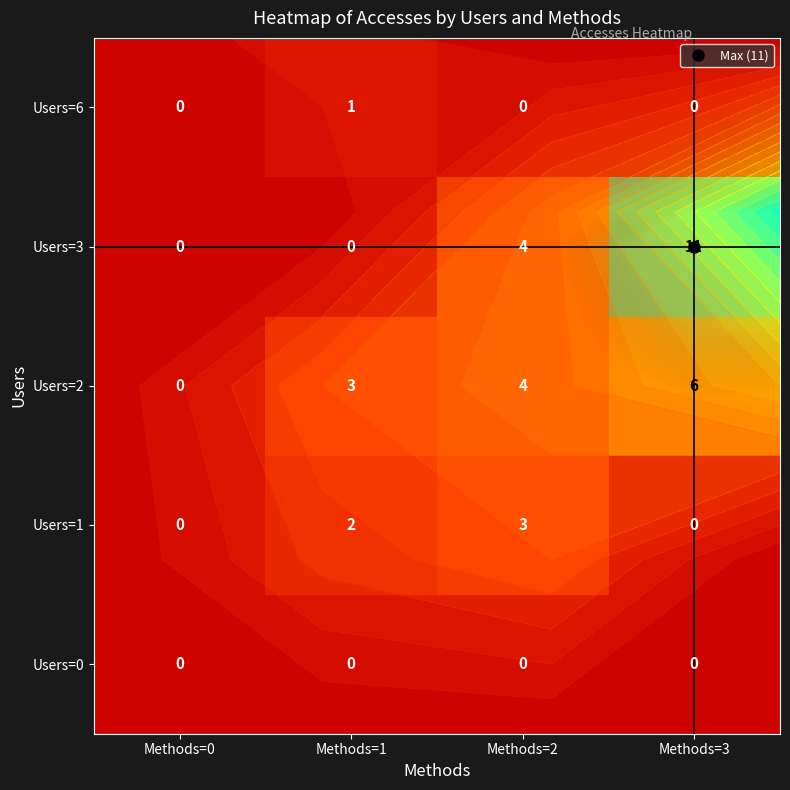

What is the highest value of the Users=6 series?

1